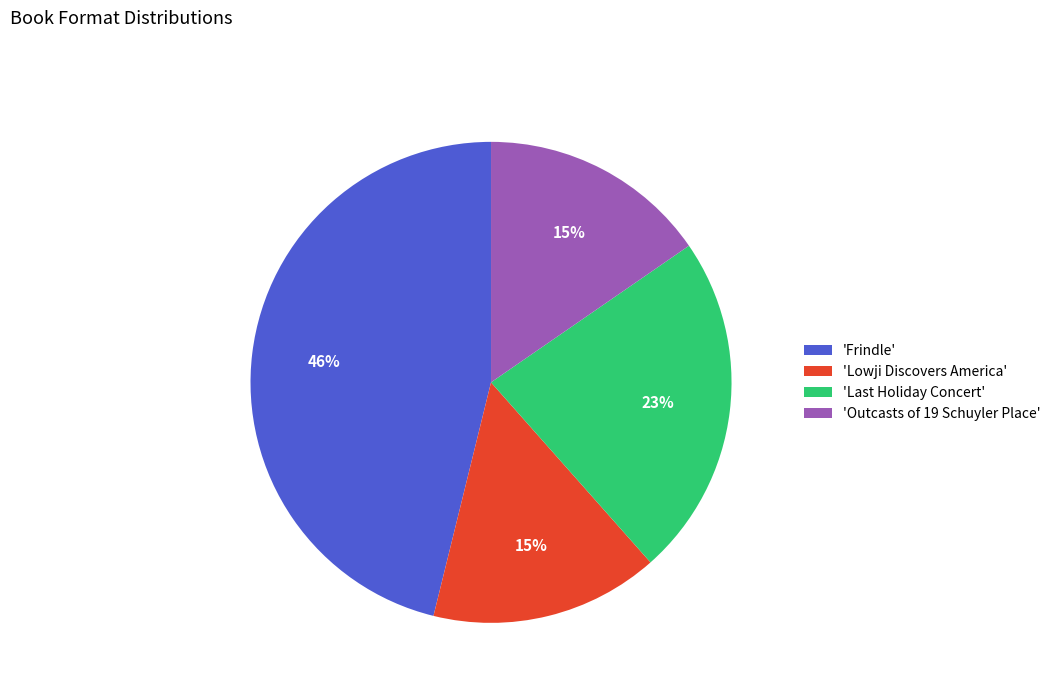

To the nearest percent, what percentage of the pie is 'Lowji Discovers America'?

15%